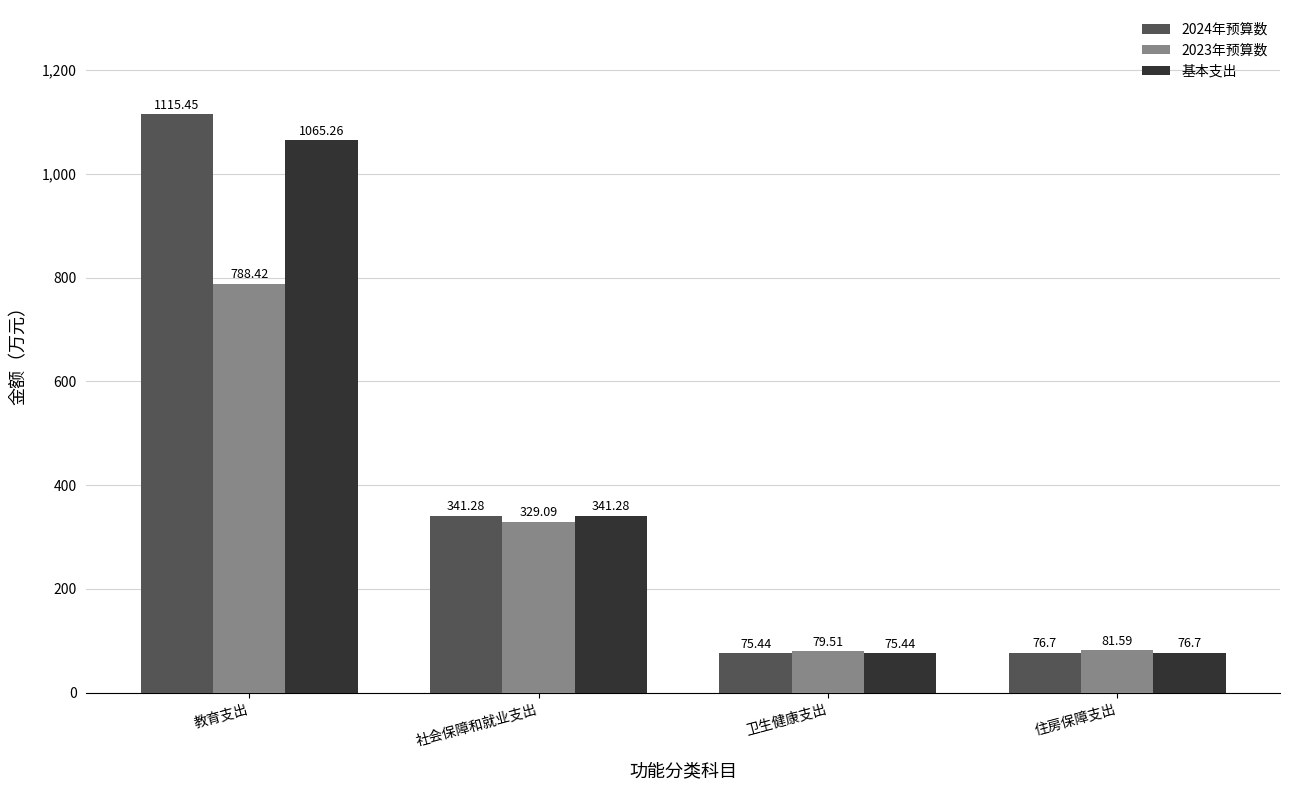

What is the total value across all series at 教育支出?

2969.1